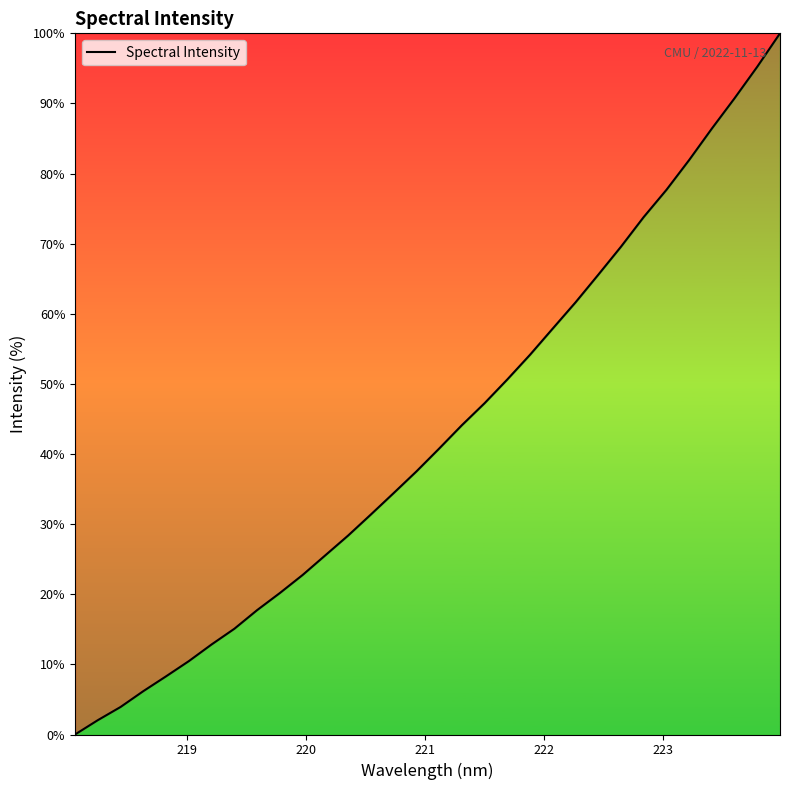

How many lines are shown in the chart?

1